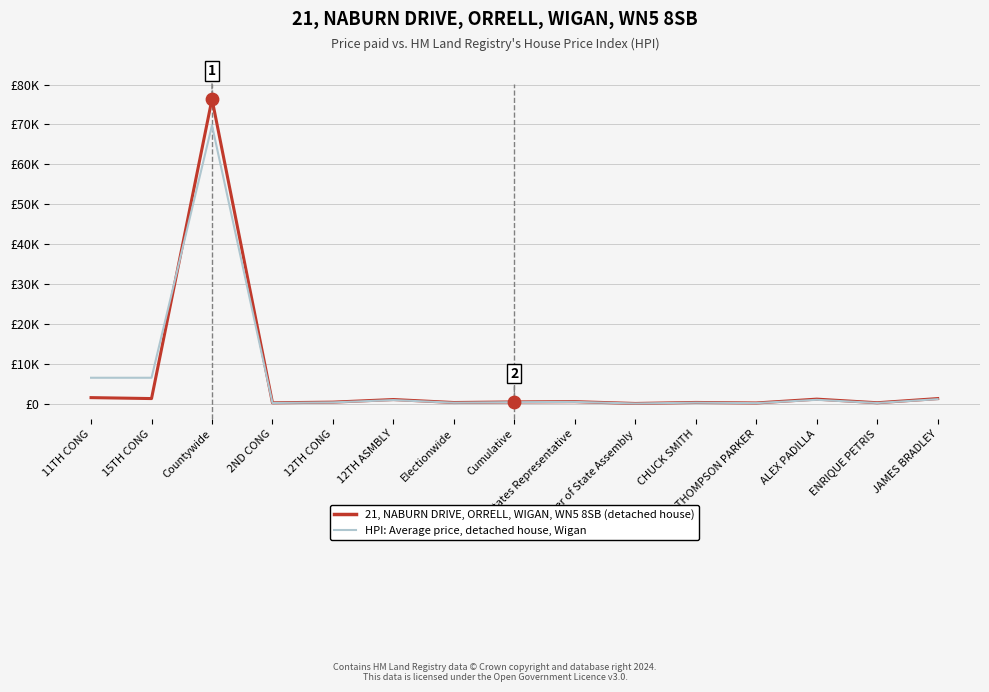

Is this an area chart (filled region under the line)?

No